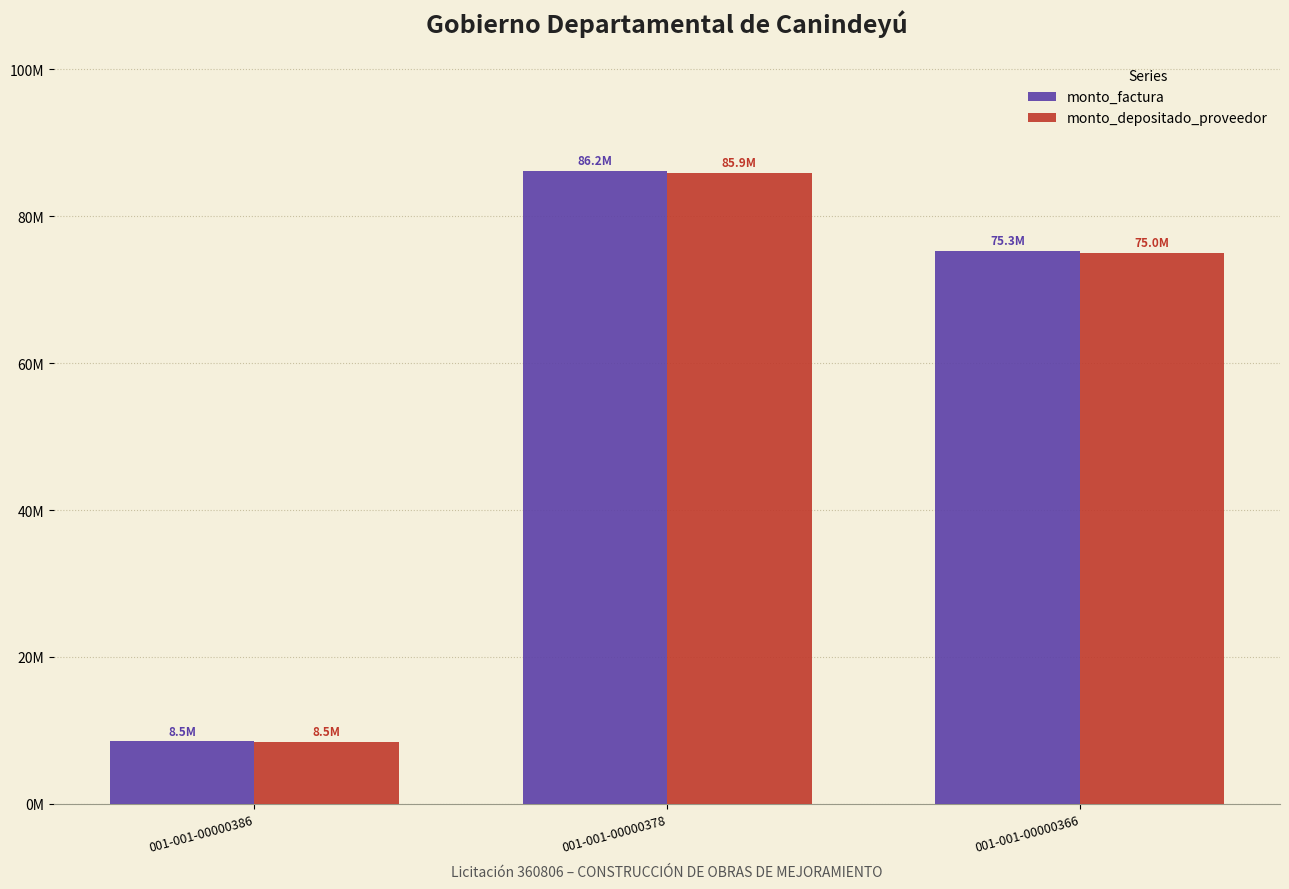

Reading right to left, transcribe all the data shown in this chart.

monto_factura: 75303650	86196350	8500000
monto_depositado_proveedor: 75029819	85882909	8469091